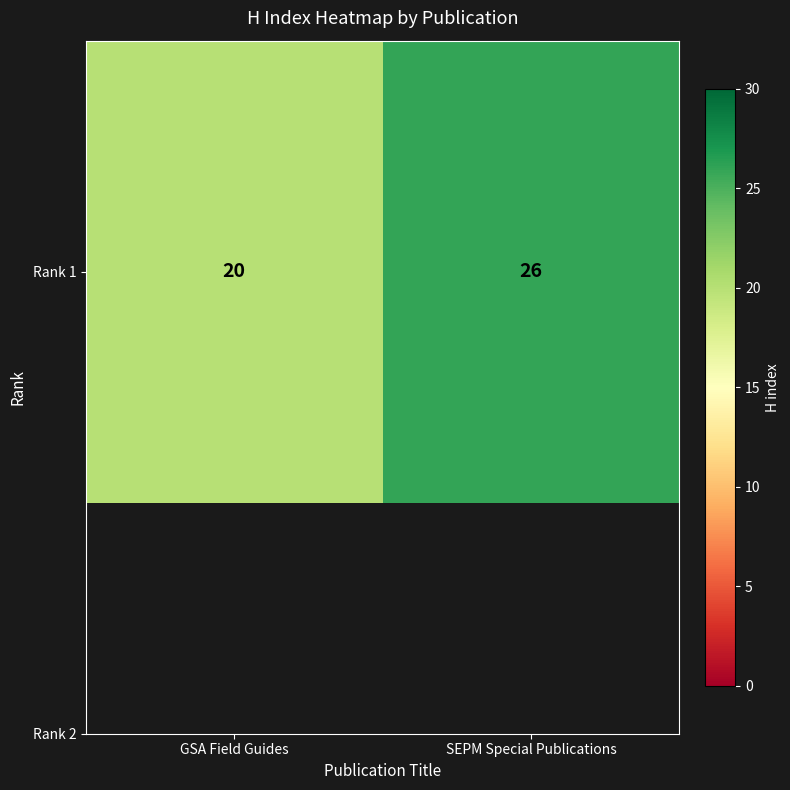

Which category has the highest value across all series?

SEPM Special Publications